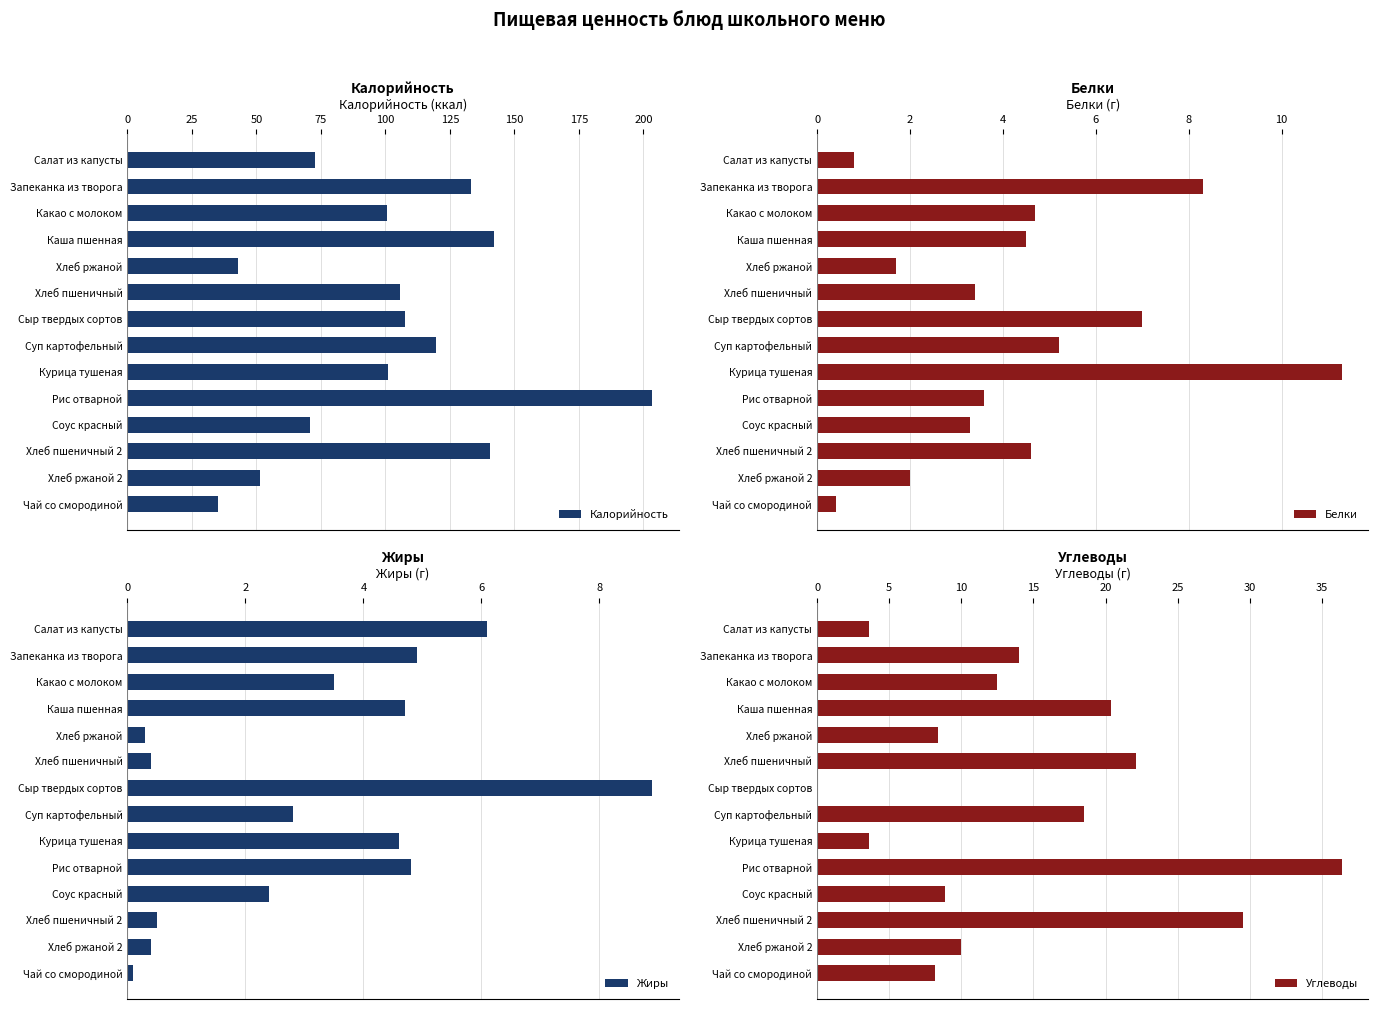

How many categories are shown in the chart?

14